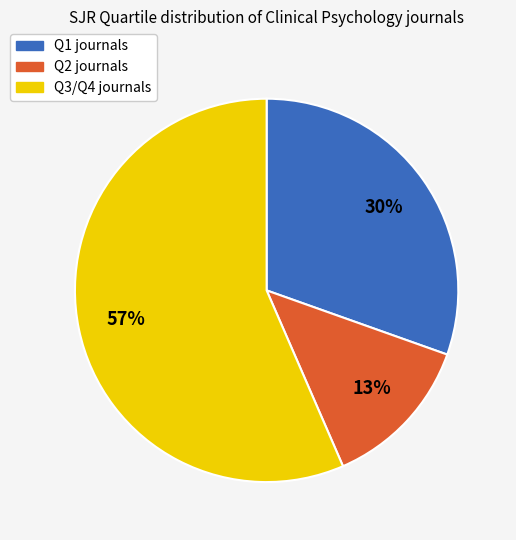

Which has a higher value, Q3 or Q1?

Q3